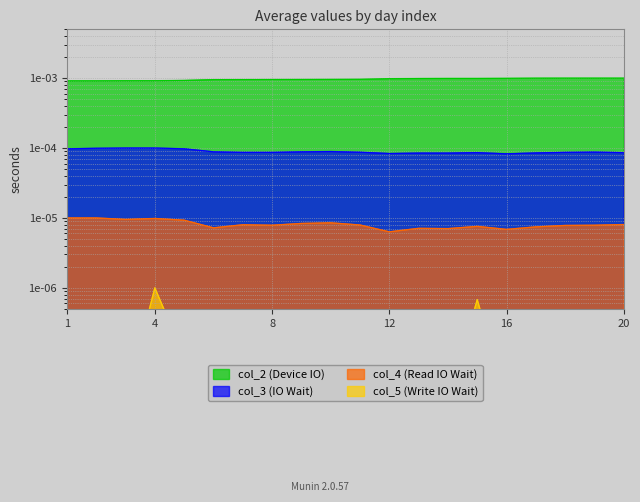

The col_3 series shows 0.0 at 18. True or false?

True